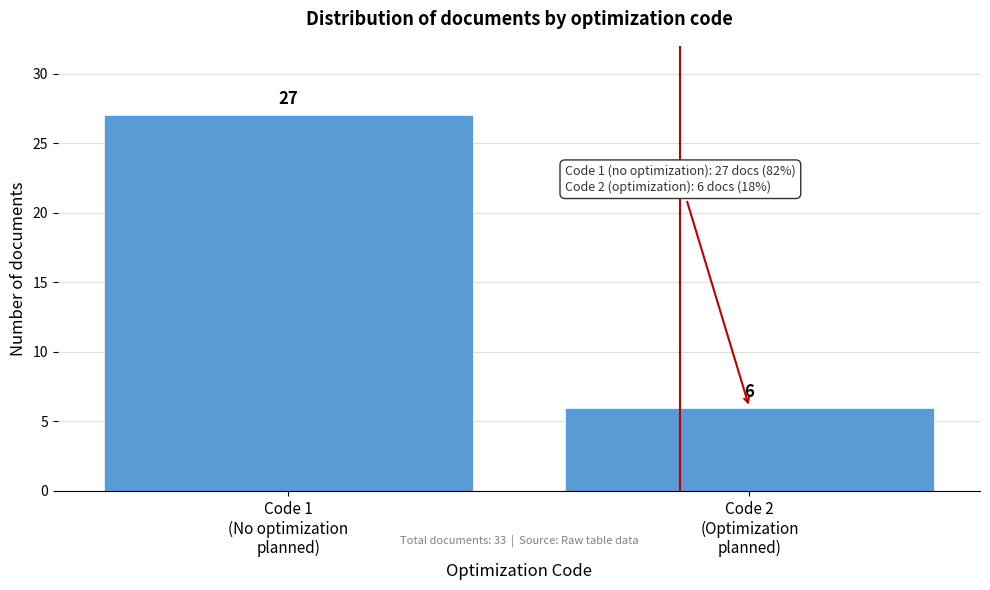

Reading left to right, what are all the values shown in this chart?

27	6